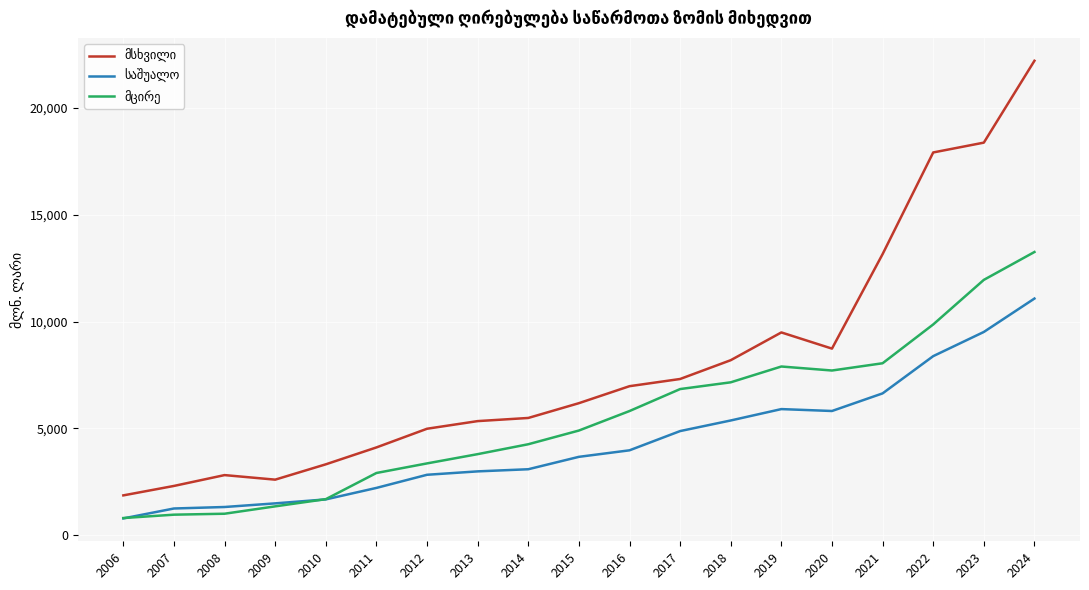

What is the total value across all series at 2012?

11190.7